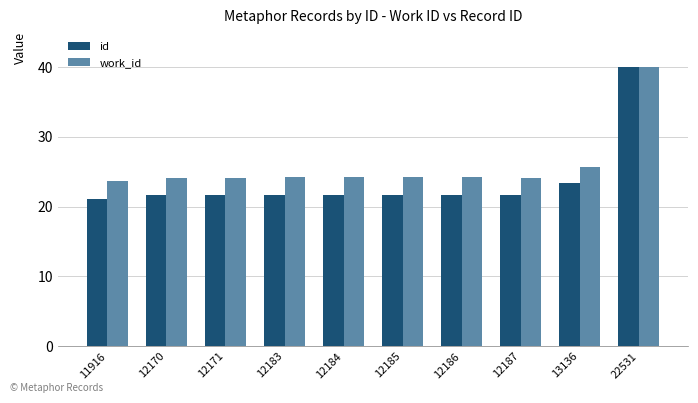

Which series has the largest total across all categories?

work_id